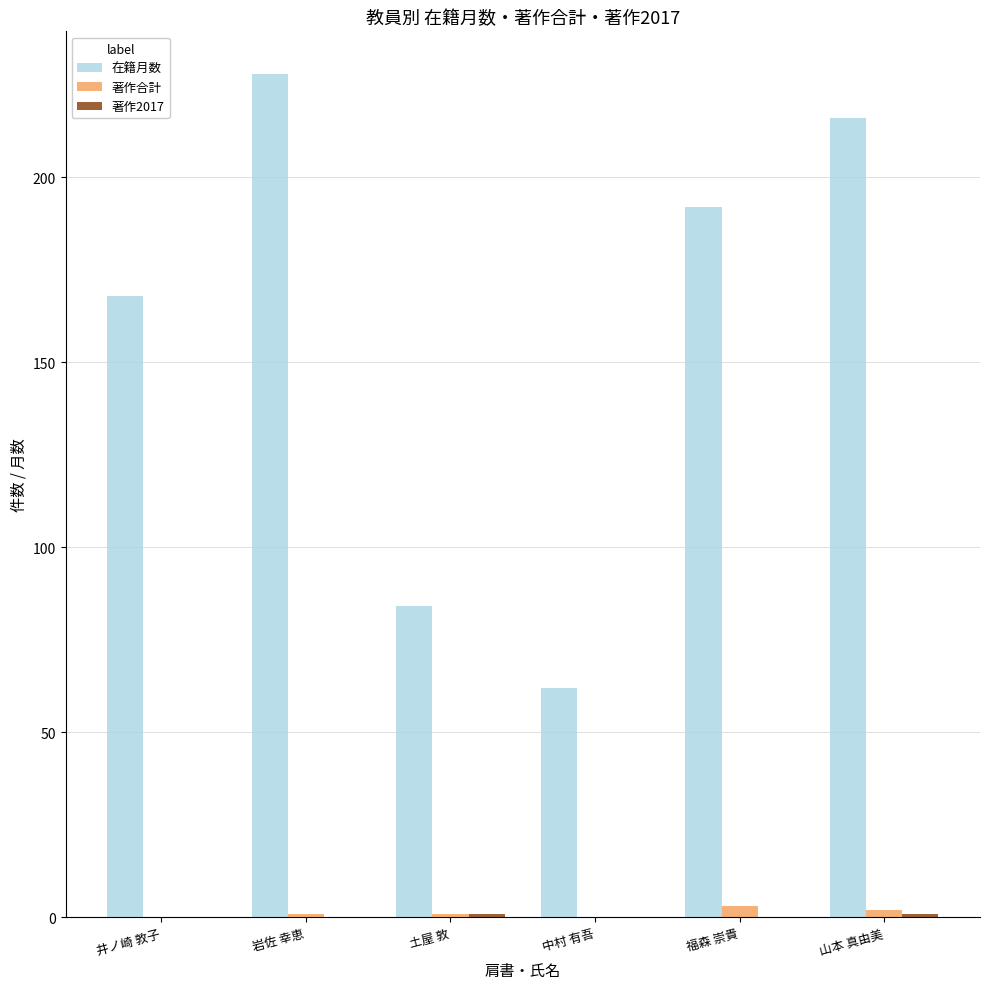

How many groups of bars are there?

6